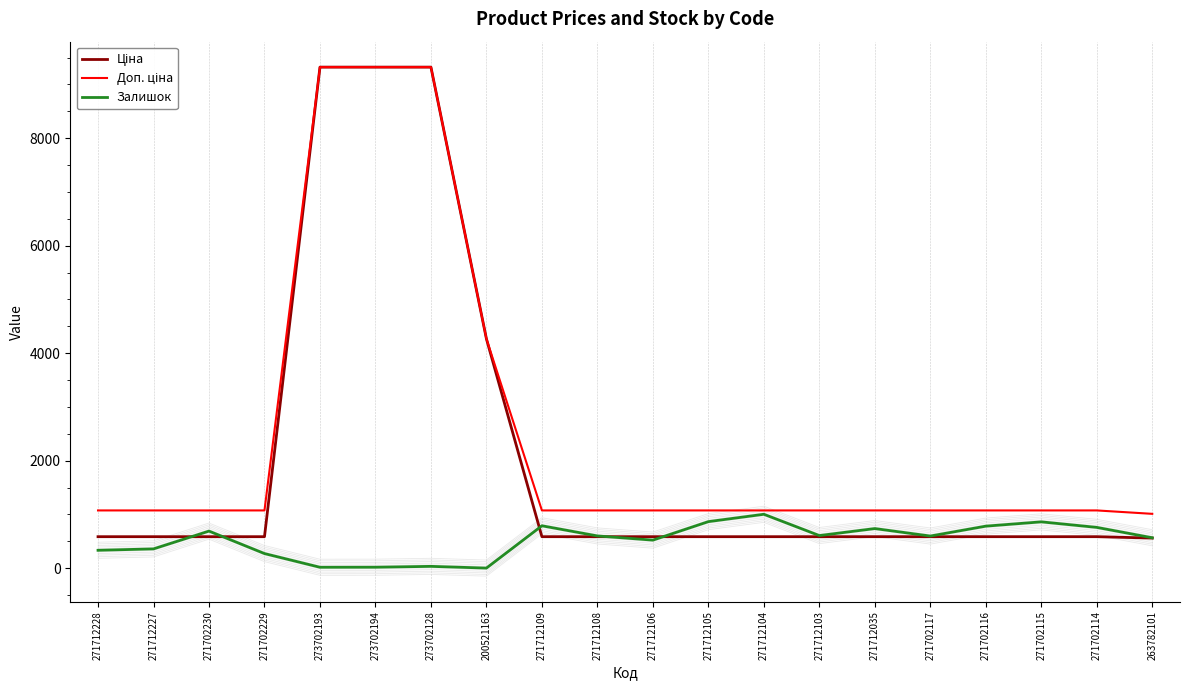

What position from the left is 271702229?

4